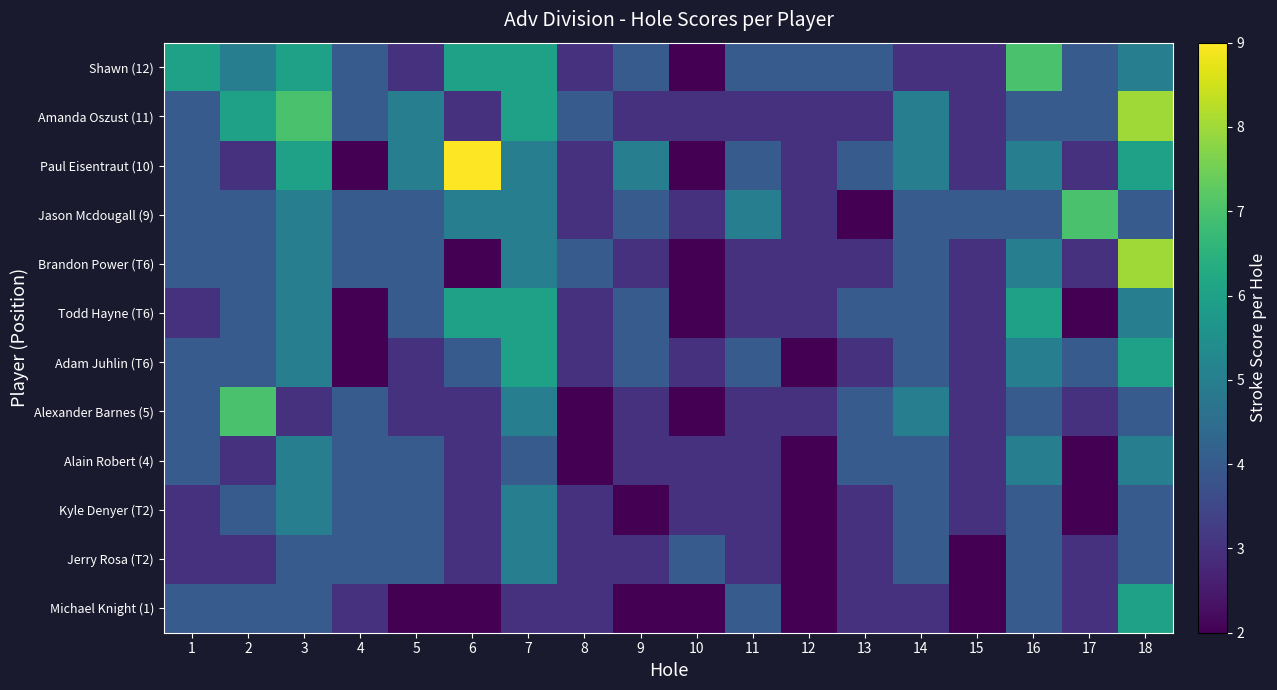

What is the total value across all series at 5?

45